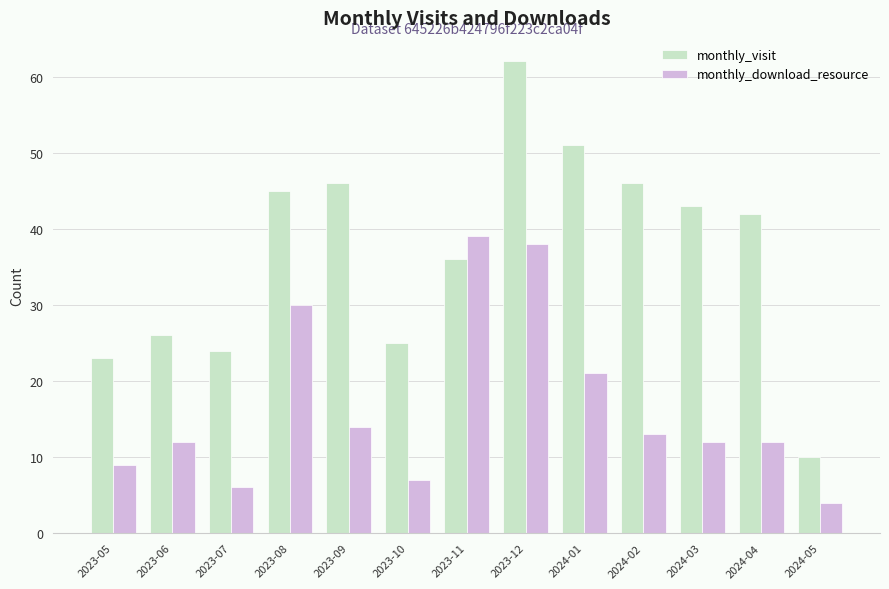

What is the maximum value shown in the chart?

62